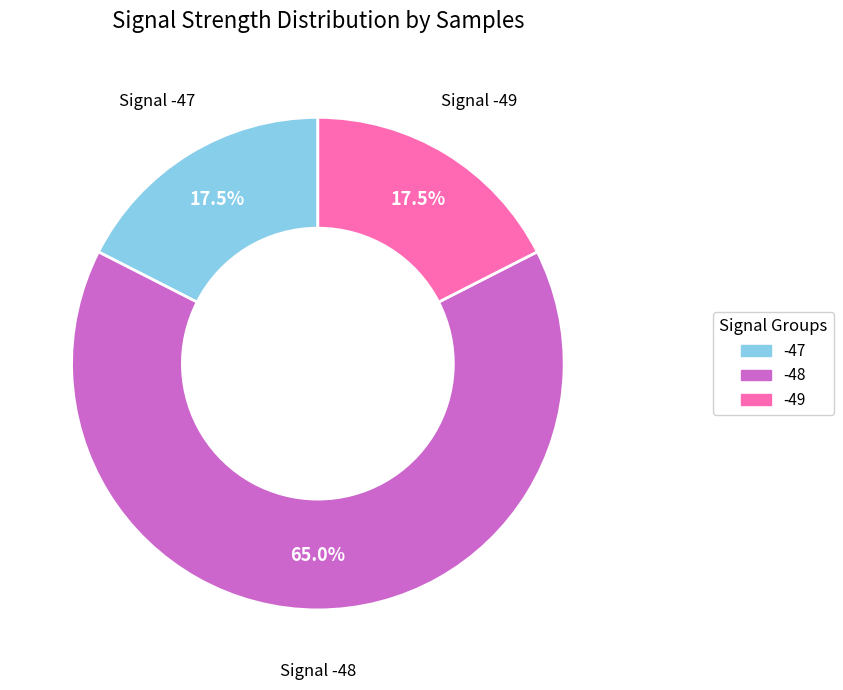

Is there a majority slice in this chart?

Yes